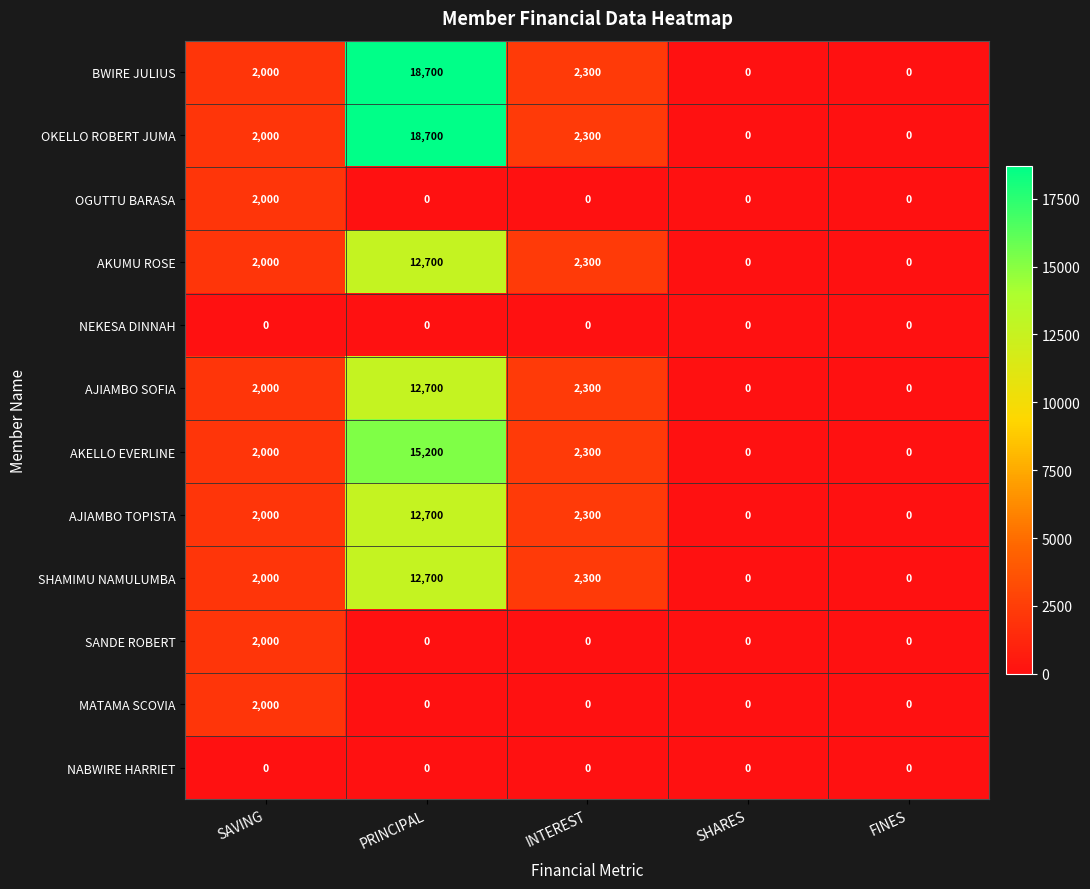

What is the maximum value for AKELLO EVERLINE?

15200